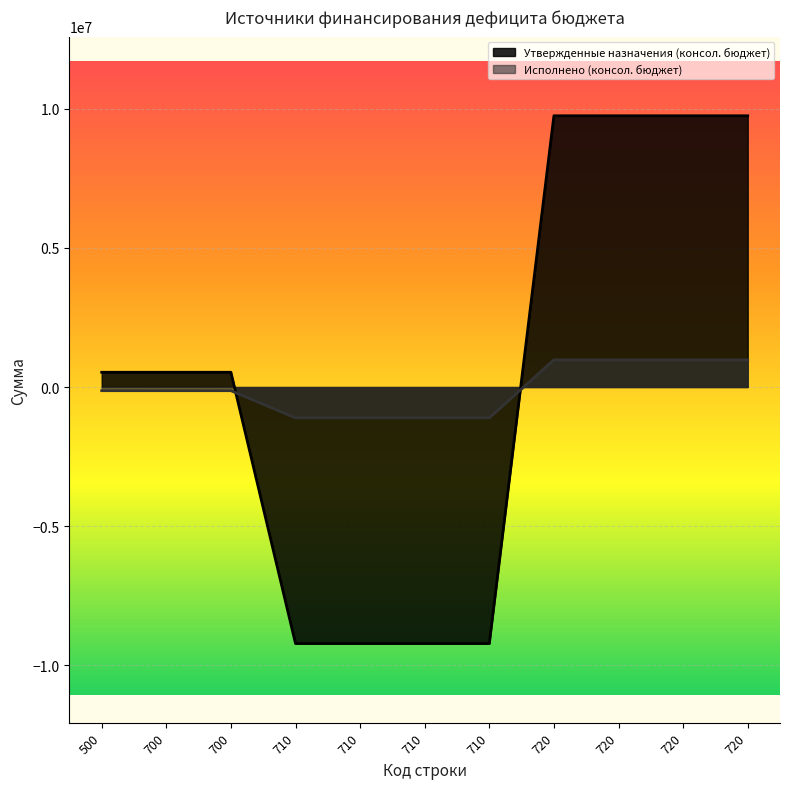

The value of Утвержденные назначения (консол. бюджет) at 720 is 3760497.7. True or false?

False